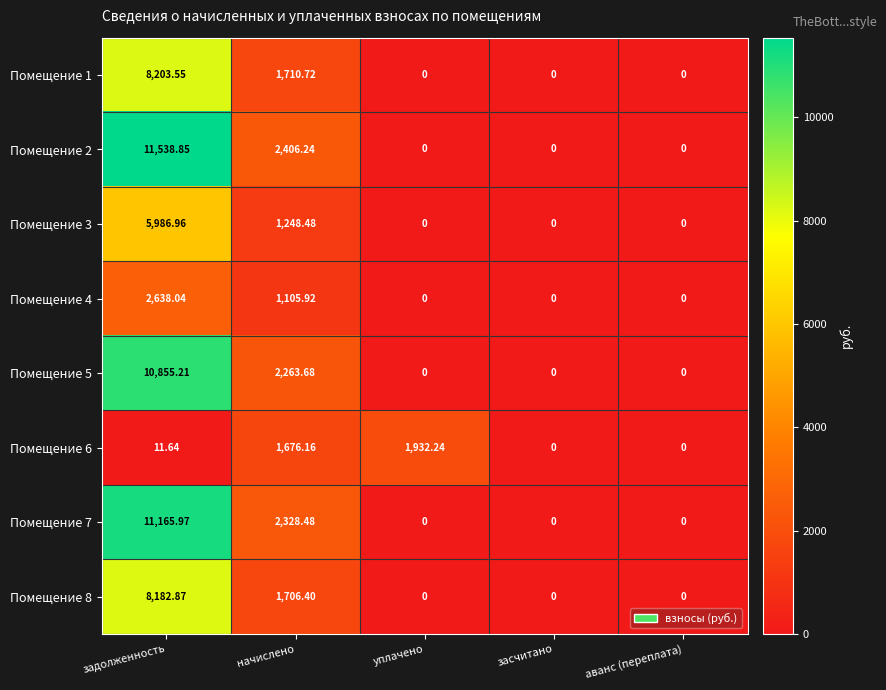

Where is Помещение 6 nearest to the value 966?

начислено